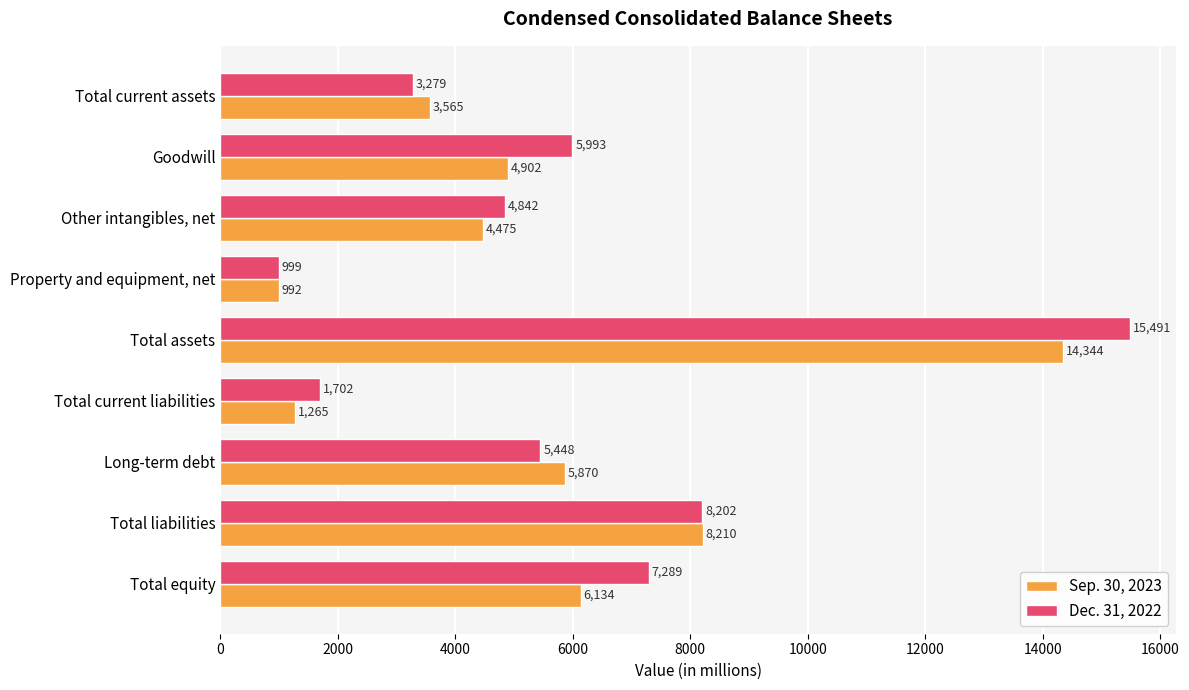

Which series changed the most between Property and equipment, net and Long-term debt?

Sep. 30, 2023